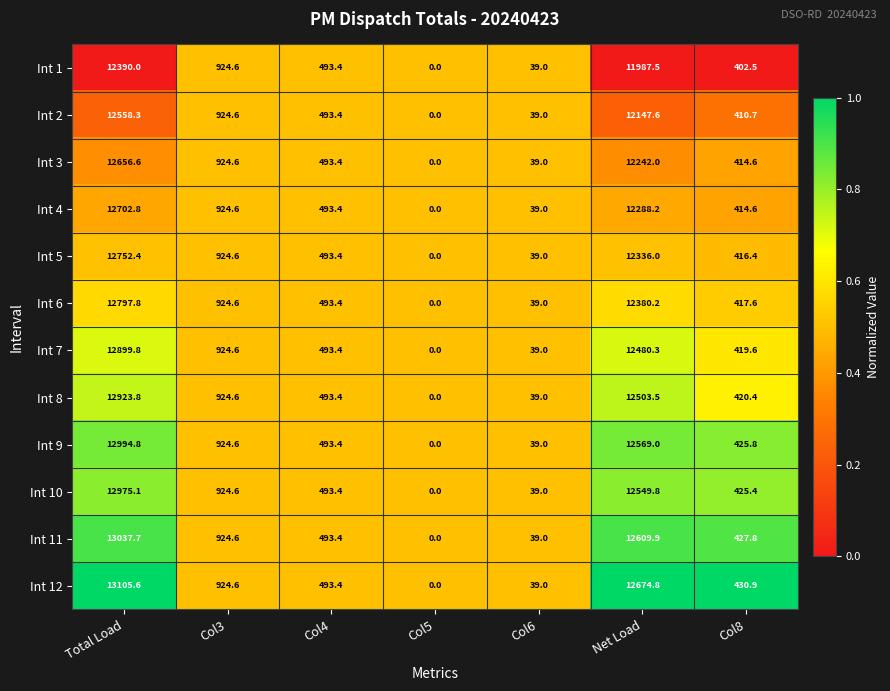

List the series in order of their peak value, highest first.

Int 12, Int 11, Int 9, Int 10, Int 8, Int 7, Int 6, Int 5, Int 4, Int 3, Int 2, Int 1